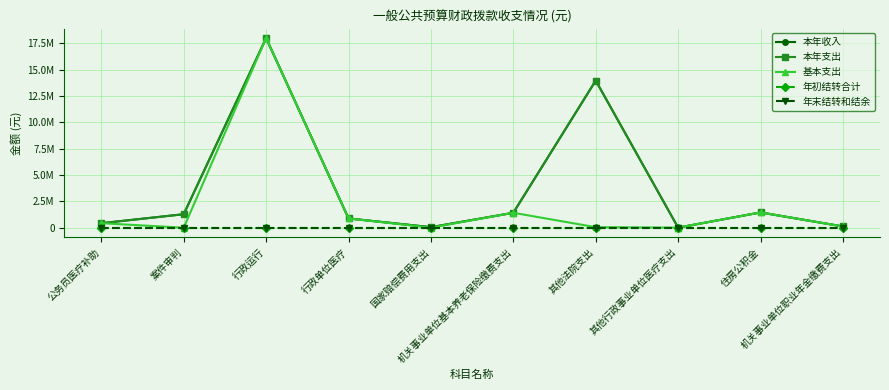

Which has a higher value, 行政运行 or 机关事业单位基本养老保险缴费支出?

行政运行